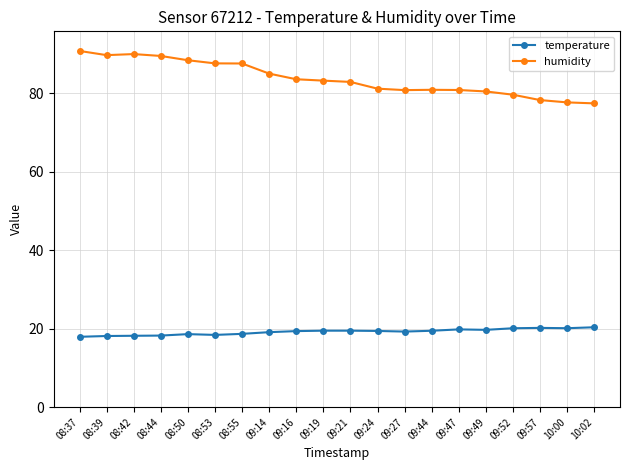

True or false: humidity and temperature cross at least once.

False